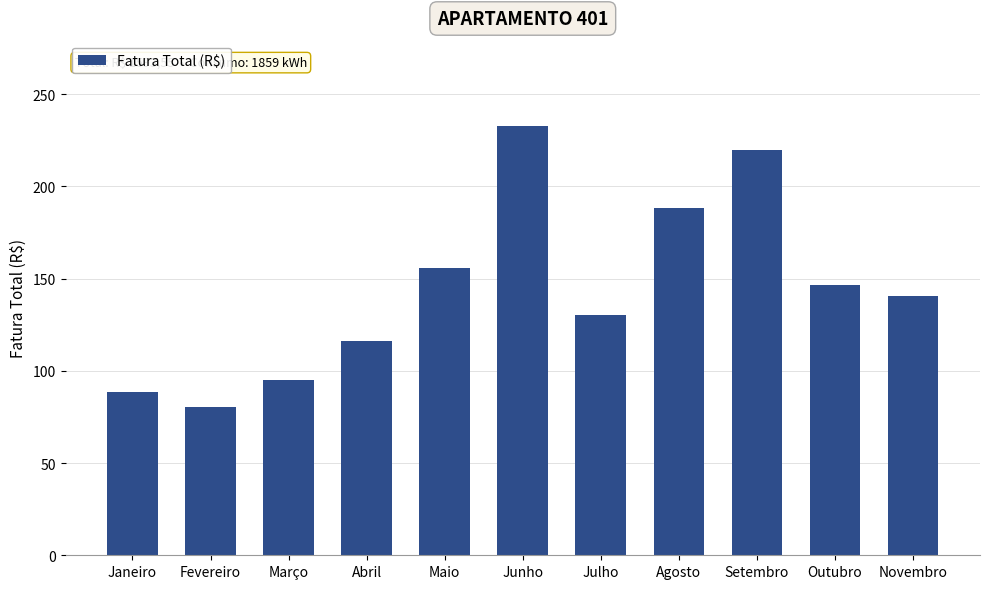

What is the label of the 9th bar from the right?

Março